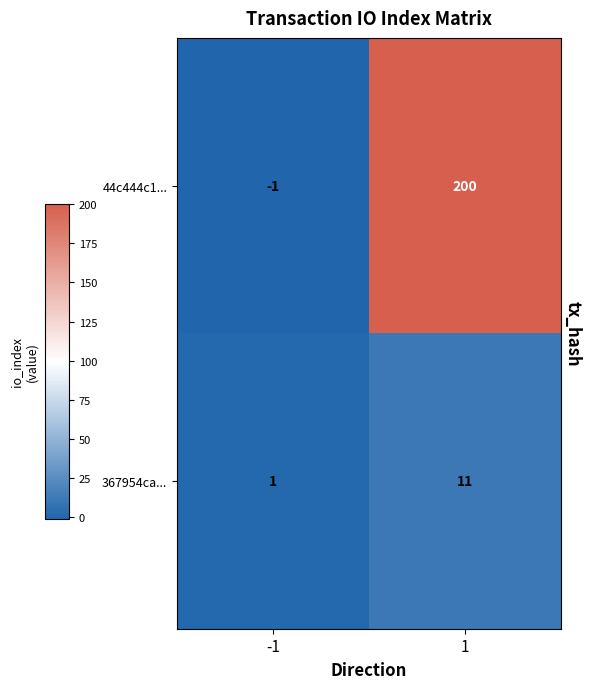

True or false: 44c444c1... has a value of -2 at -1.

False